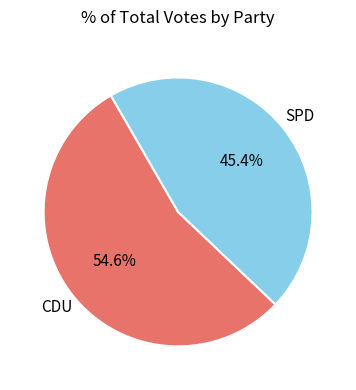

How many slices are in this pie chart?

2